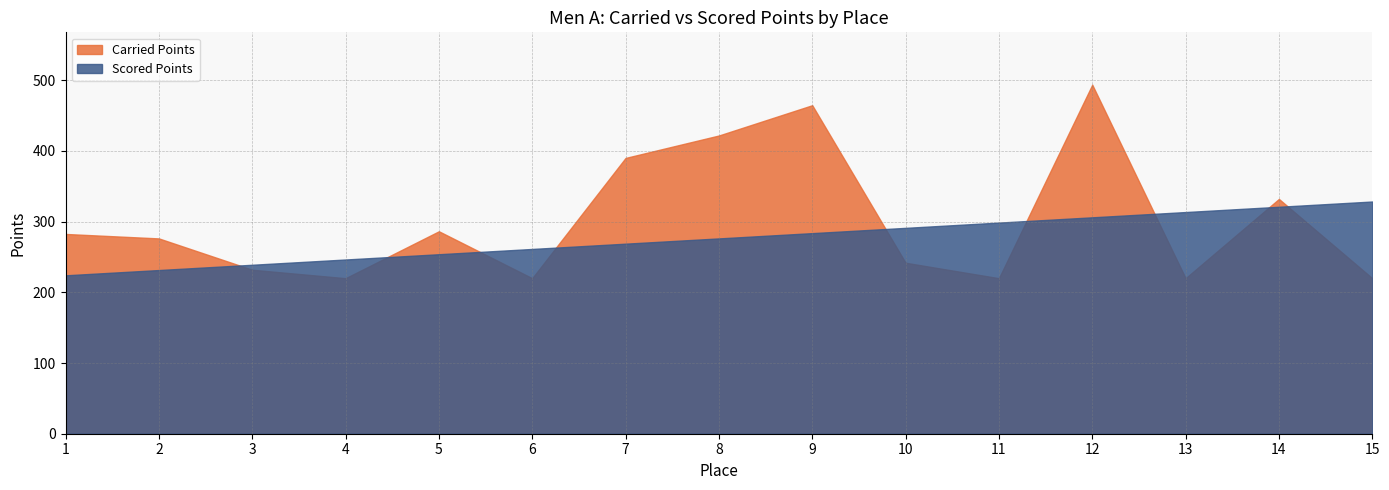

Between 6 and 15, which is larger?

6